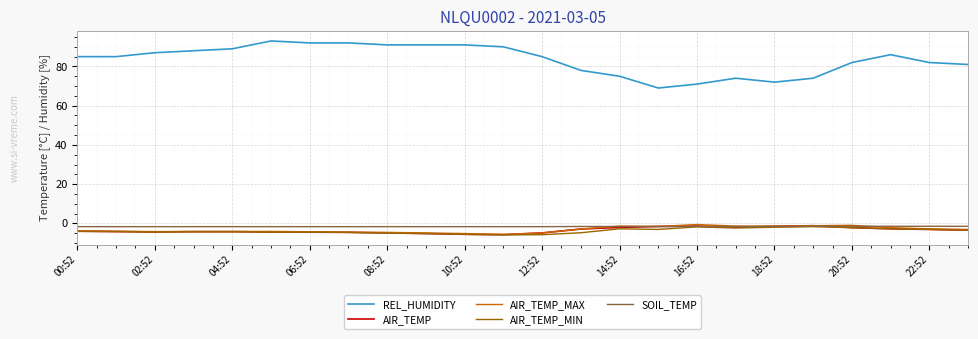

Which series has the largest total across all categories?

REL_HUMIDITY